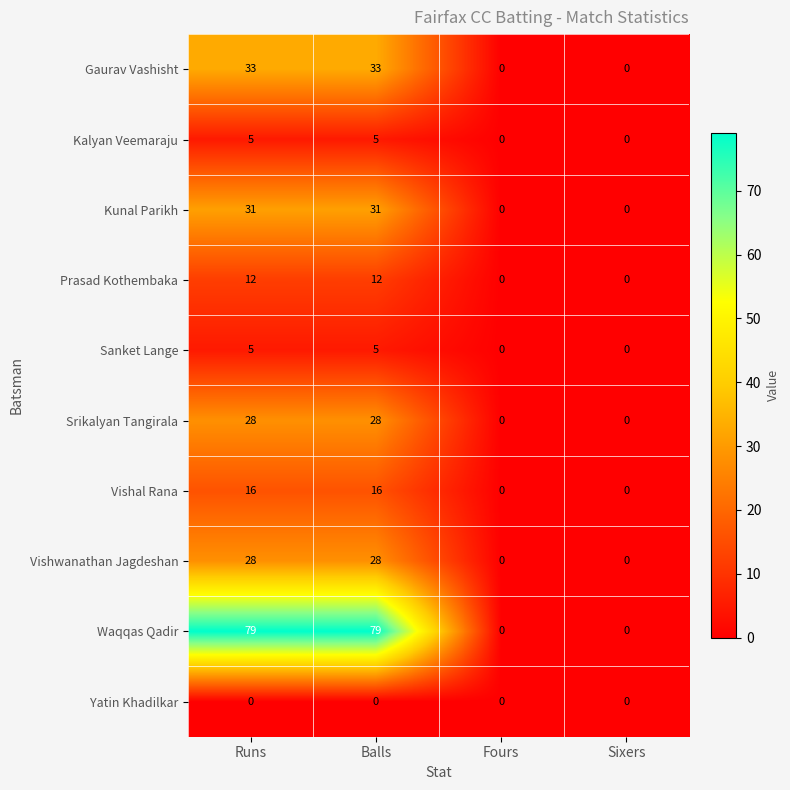

Which series changed the most between Runs and Fours?

Waqqas Qadir